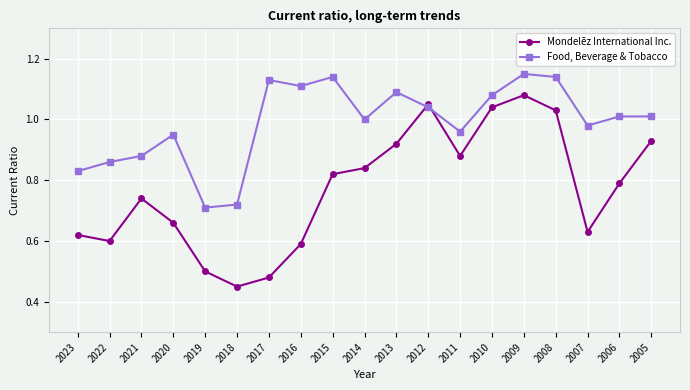

At which label does Mondelēz International Inc. reach its peak?

2009